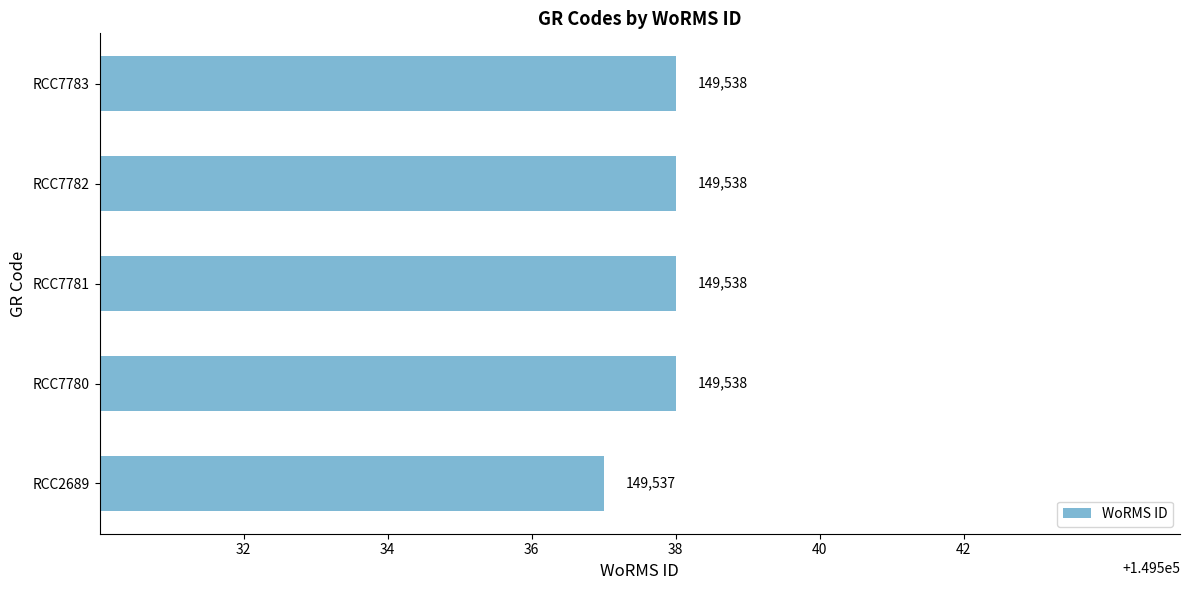

What is the sum of all values?

747689